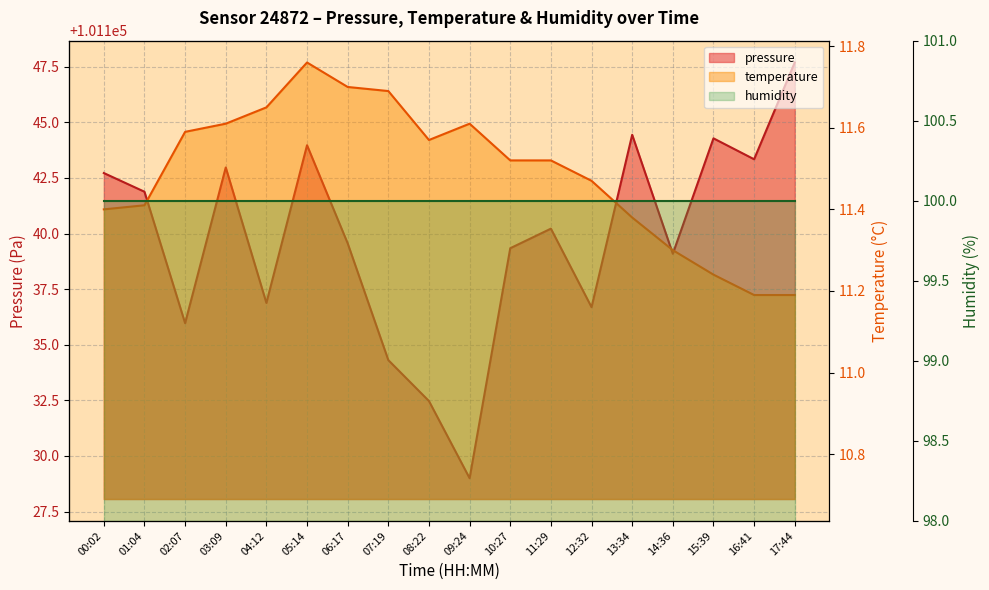

Where is the first local minimum for pressure?

02:07